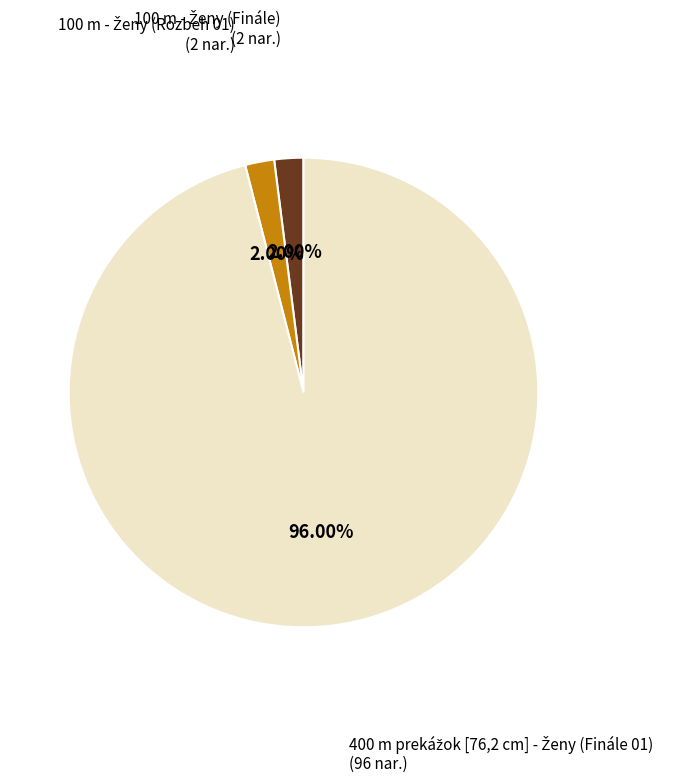

Is there any slice that represents more than half of the pie?

Yes